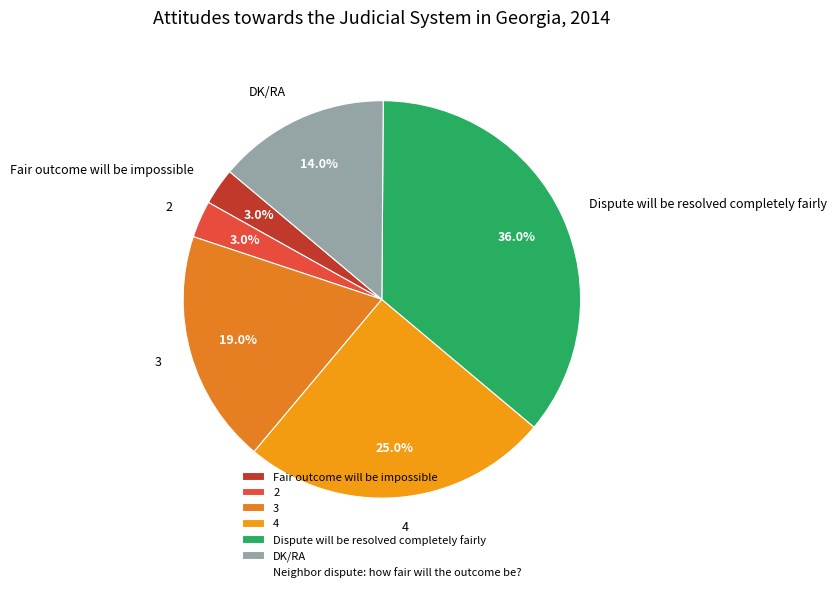

Which has a higher value, DK/RA or Dispute will be resolved completely fairly?

Dispute will be resolved completely fairly